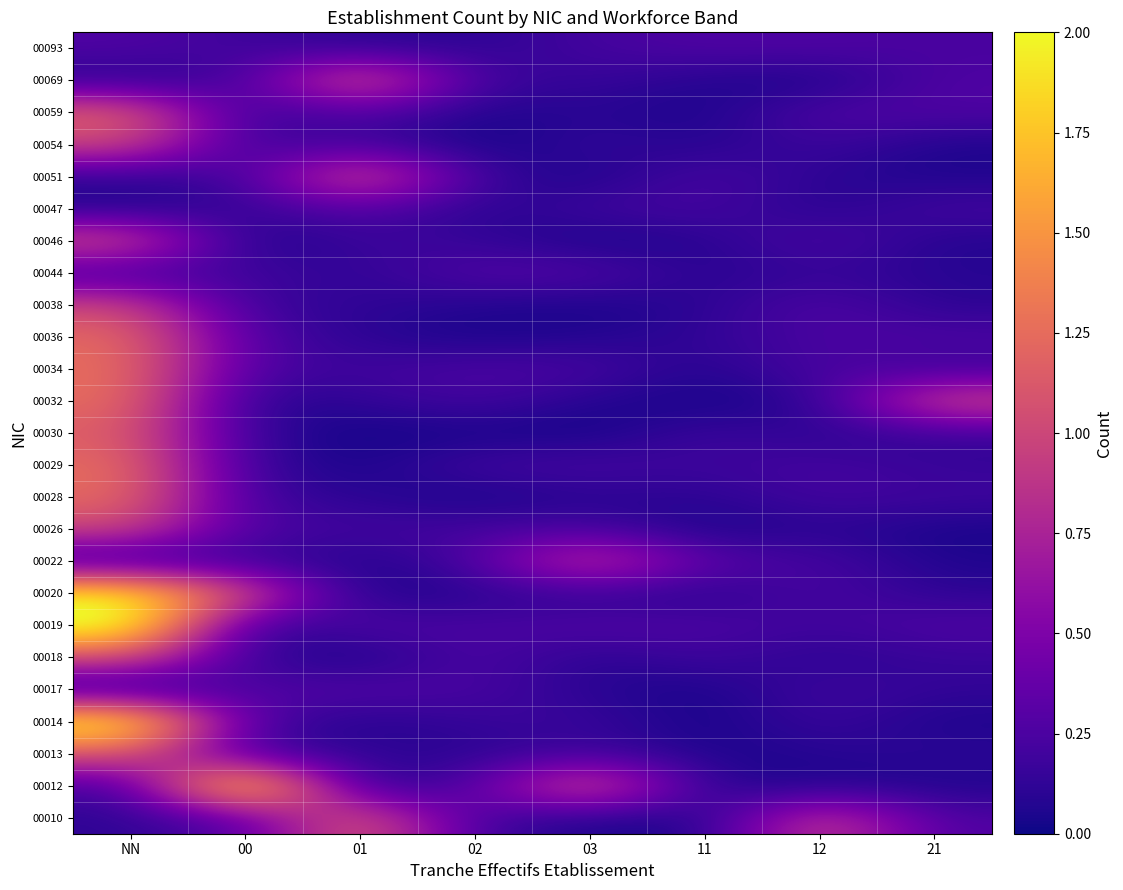

Which has a higher value, 02 or 11?

02